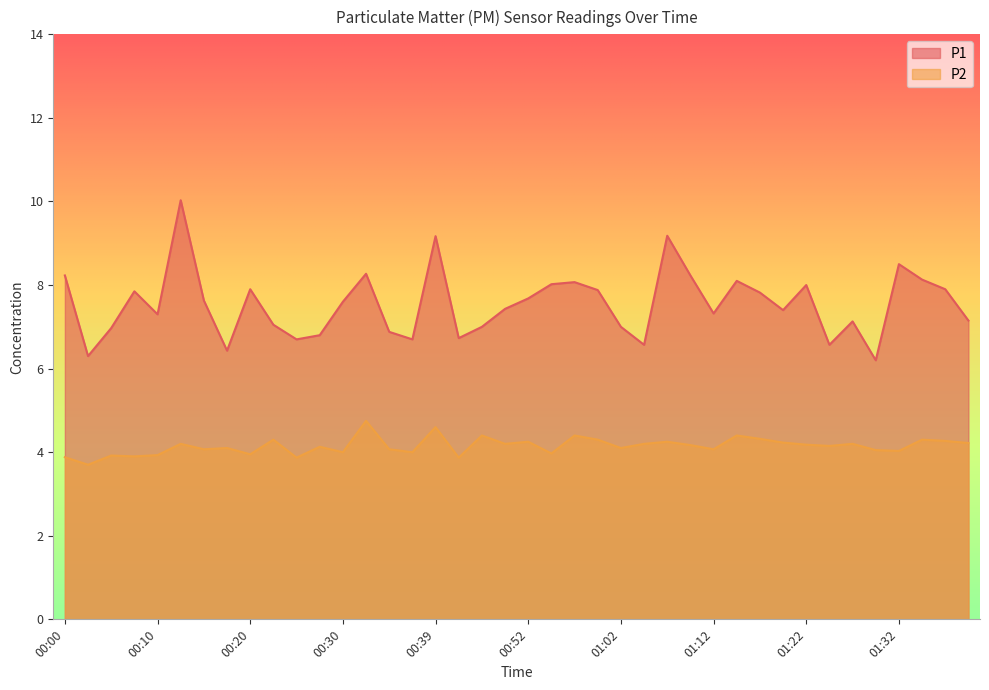

Is it true that P2 equals 6.9 at 00:59?

False